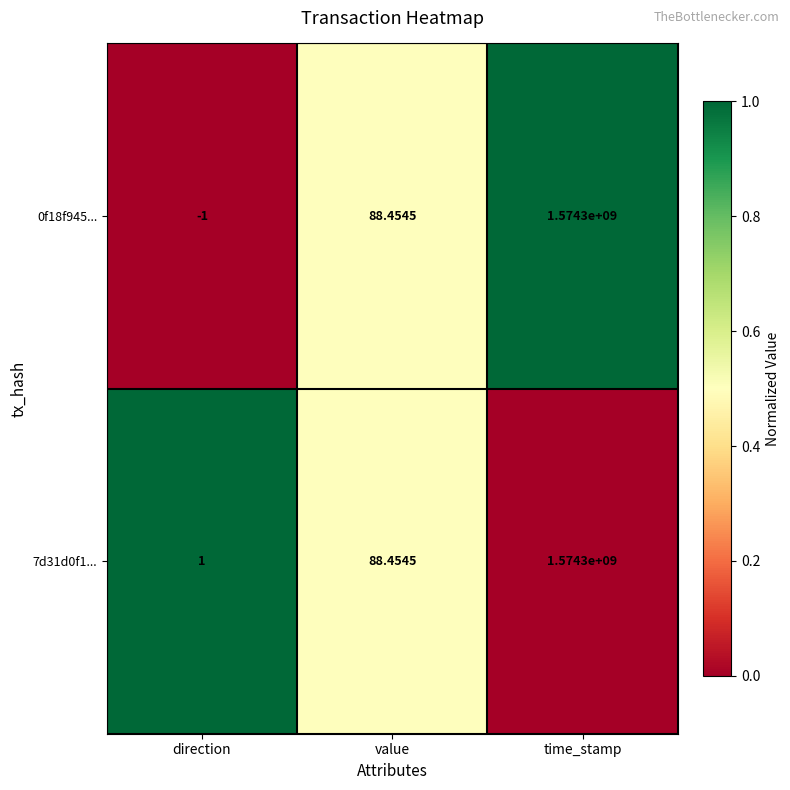

Where does the 0f18f945... series first go above 88?

value